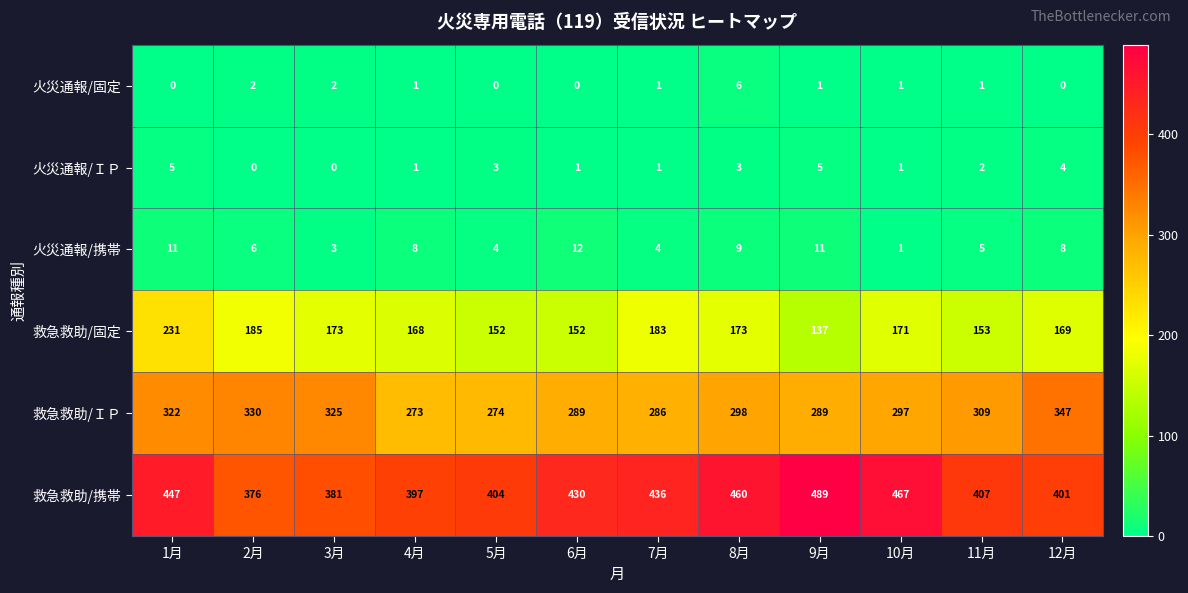

What is the total value across all series at 10月?

938